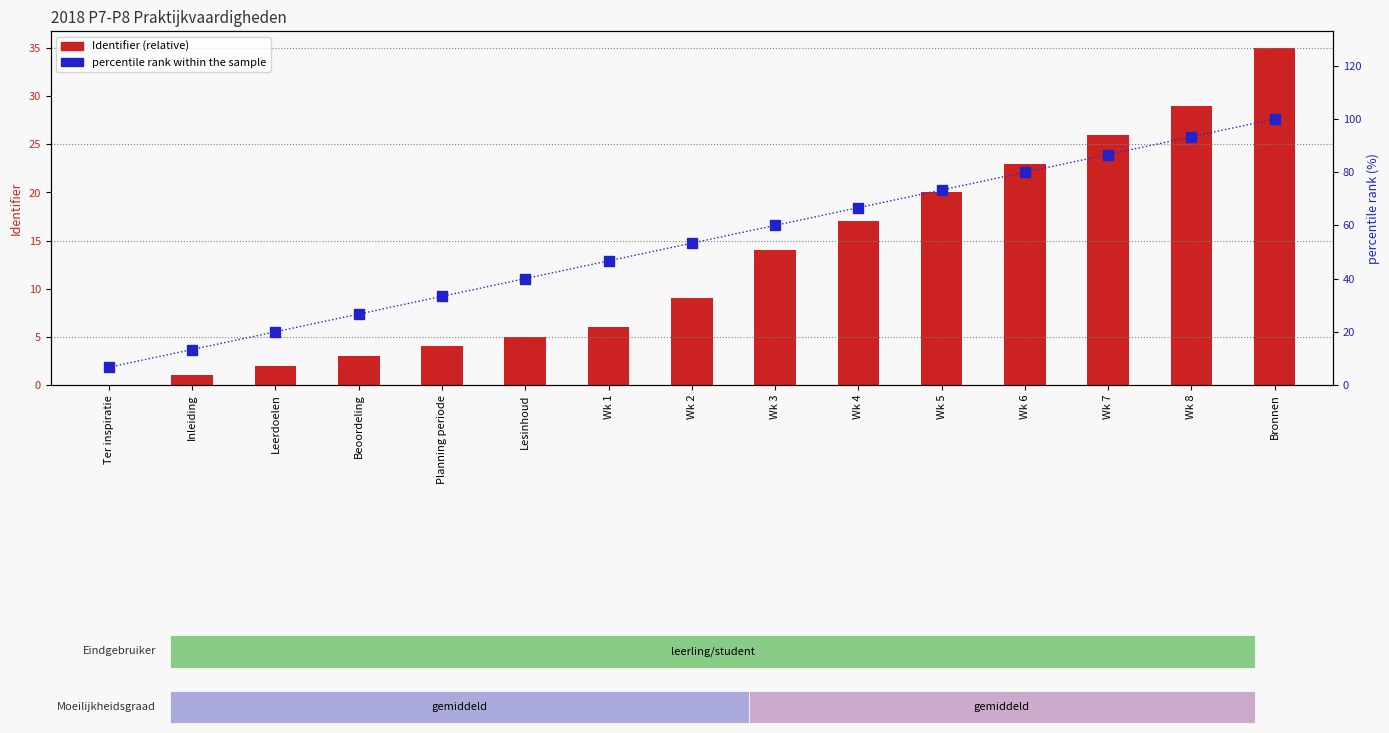

List the labels in order of Identifier (relative) value, largest first.

Bronnen, Wk 8, Wk 7, Wk 6, Wk 5, Wk 4, Wk 3, Wk 2, Wk 1, Lesinhoud, Planning periode, Beoordeling, Leerdoelen, Inleiding, Ter inspiratie